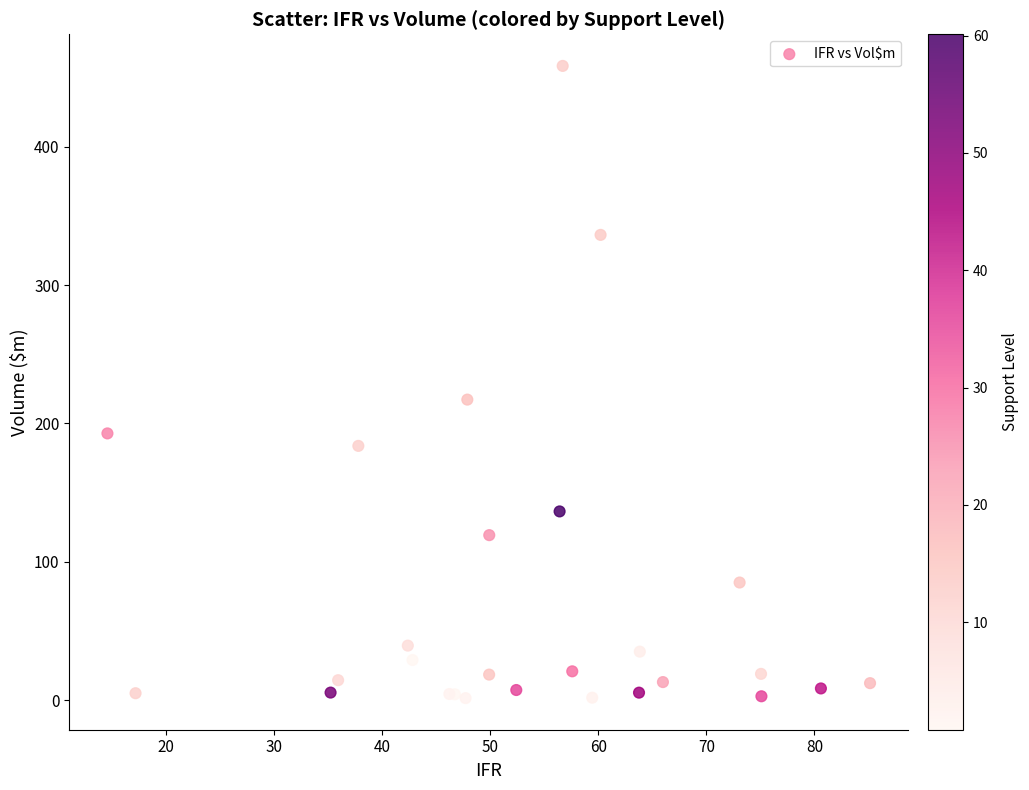

What Y value in the scatter plot is closest to 229?

217.2